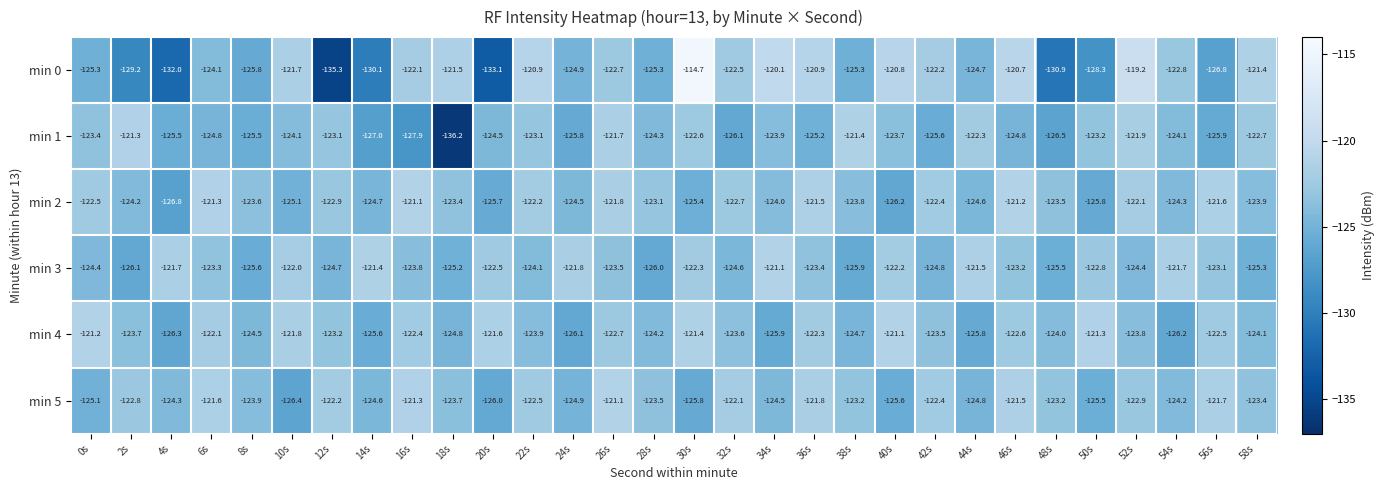

What is the sum of the min 0 values at 42s and 8s?

-248.0